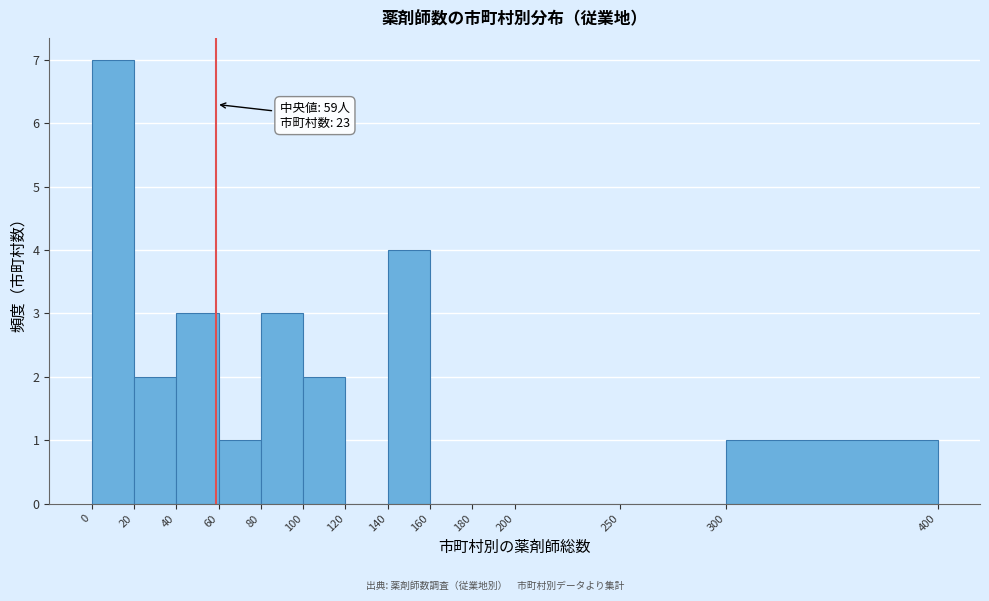

Which range on the x-axis has the tallest bar?

0 to 20